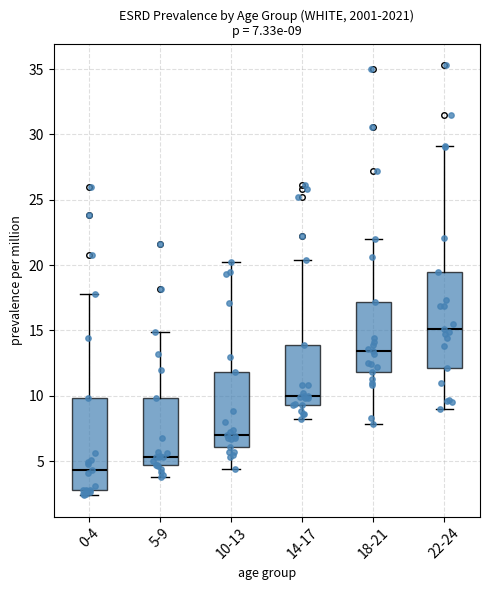

Which box's median line is the highest?

22-24